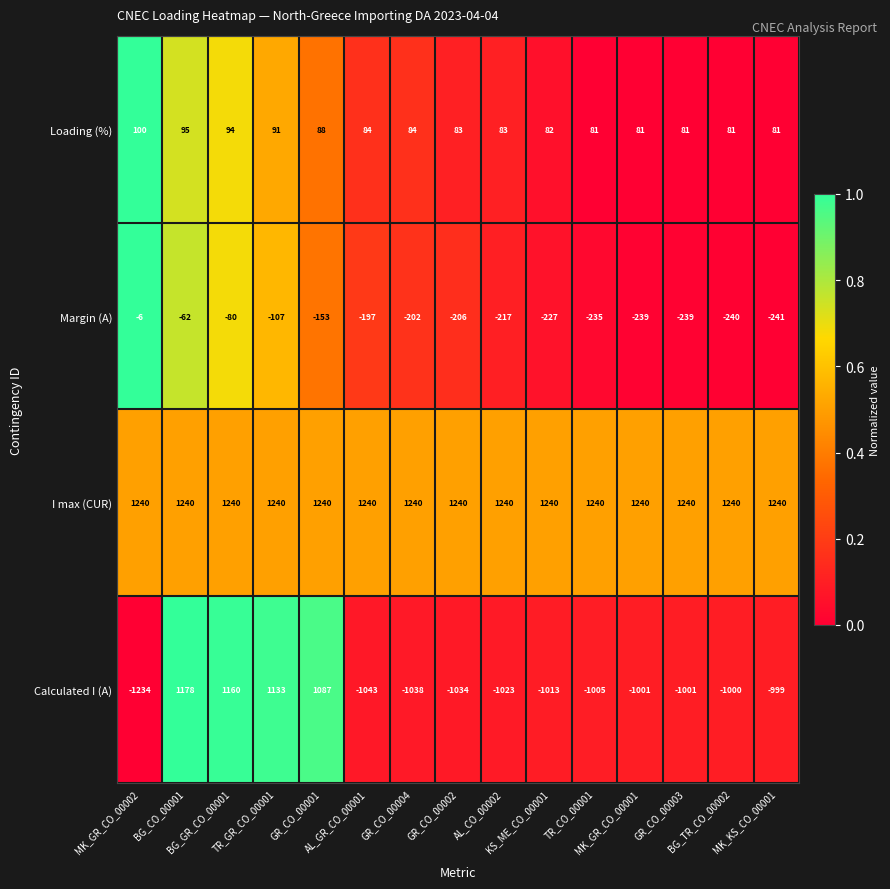

What is the lowest value of the Calculated I (A) series?

-1234